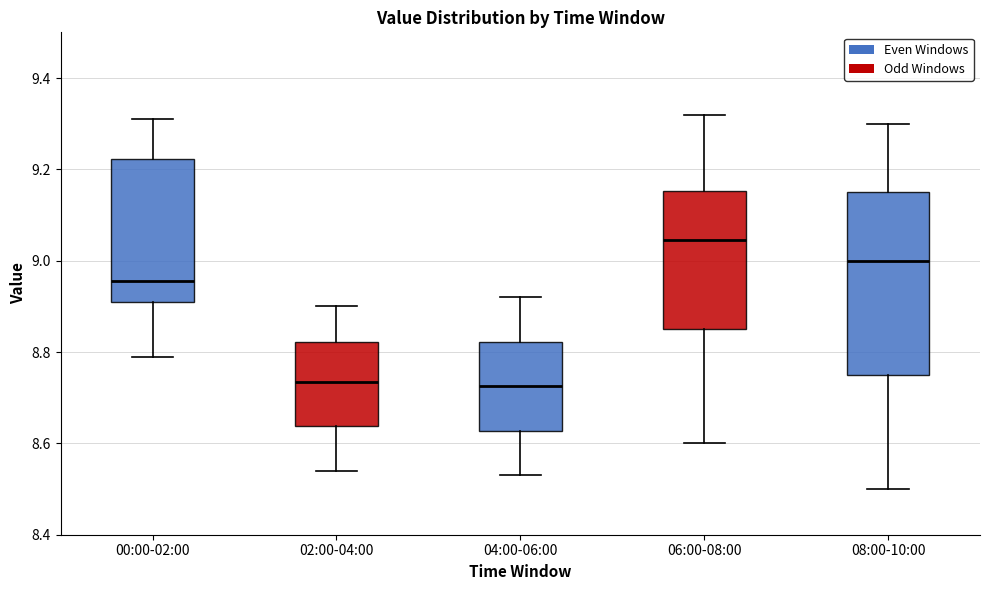

Comparing the boxes themselves (not the whiskers), which one is the tallest?

08:00-10:00